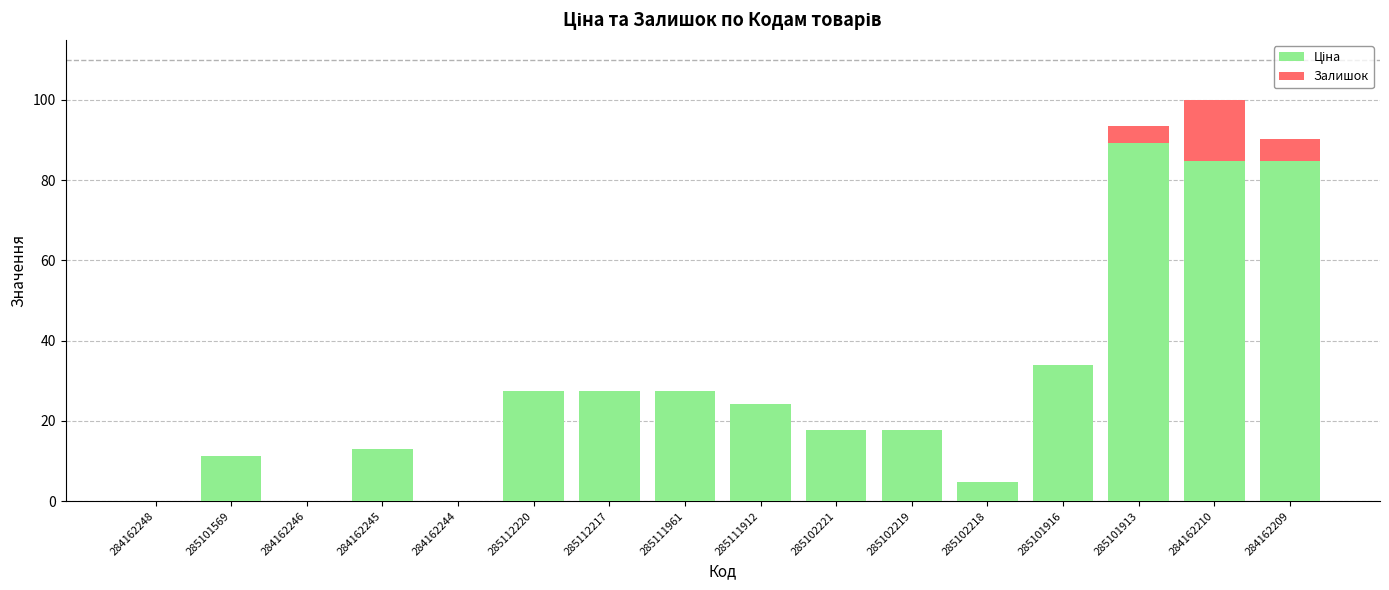

What is the total value across all series at 285101569?

11.3